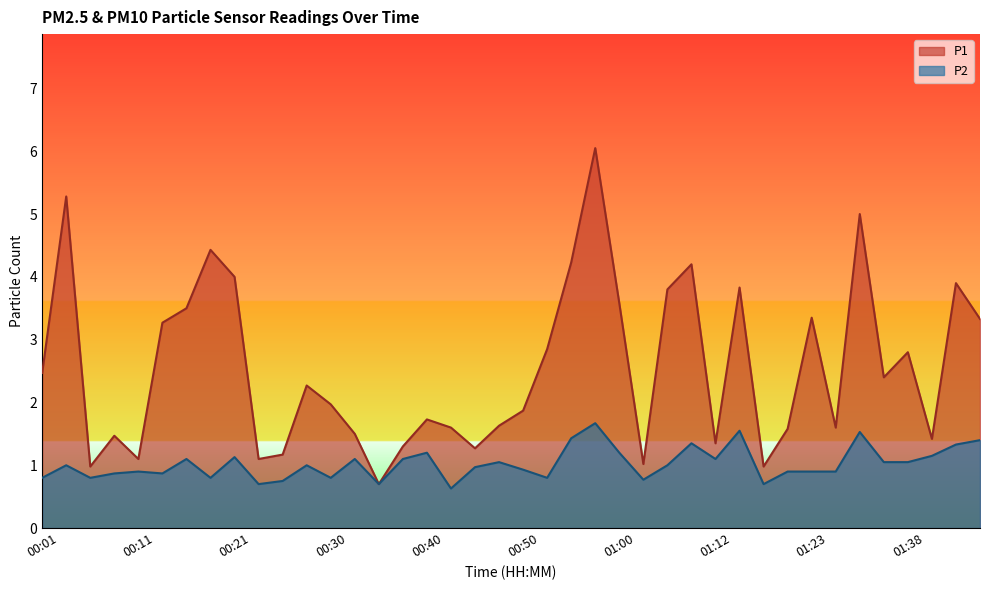

Reading left to right, list all the values displayed in this chart.

P1: 00:01=2.5	00:04=5.3	00:06=1.0	00:08=1.5	00:11=1.1	00:13=3.3	00:16=3.5	00:18=4.4	00:21=4.0	00:23=1.1	00:25=1.2	00:28=2.3	00:30=2.0	00:33=1.5	00:35=0.7	00:38=1.3	00:40=1.7	00:42=1.6	00:45=1.3	00:47=1.6	00:50=1.9	00:52=2.9	00:55=4.2	00:57=6.0	01:00=3.6	01:02=1.0	01:04=3.8	01:10=4.2	01:12=1.4	01:15=3.8	01:18=1.0	01:20=1.6	01:23=3.4	01:25=1.6	01:27=5.0	01:33=2.4	01:38=2.8	01:40=1.4	01:43=3.9	01:45=3.3
P2: 00:01=0.8	00:04=1.0	00:06=0.8	00:08=0.9	00:11=0.9	00:13=0.9	00:16=1.1	00:18=0.8	00:21=1.1	00:23=0.7	00:25=0.8	00:28=1.0	00:30=0.8	00:33=1.1	00:35=0.7	00:38=1.1	00:40=1.2	00:42=0.6	00:45=1.0	00:47=1.1	00:50=0.9	00:52=0.8	00:55=1.4	00:57=1.7	01:00=1.2	01:02=0.8	01:04=1.0	01:10=1.4	01:12=1.1	01:15=1.6	01:18=0.7	01:20=0.9	01:23=0.9	01:25=0.9	01:27=1.5	01:33=1.1	01:38=1.1	01:40=1.1	01:43=1.3	01:45=1.4